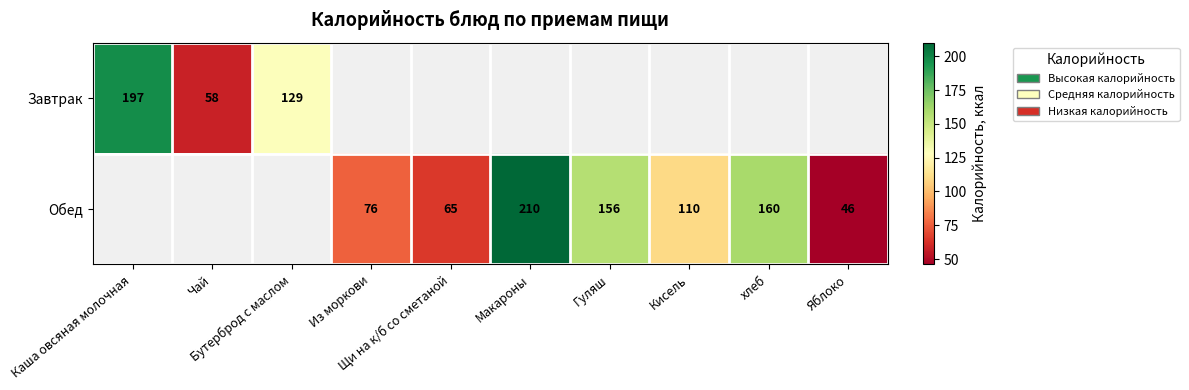

Is the value of Обед at Гуляш greater than the value of Завтрак at хлеб?

No